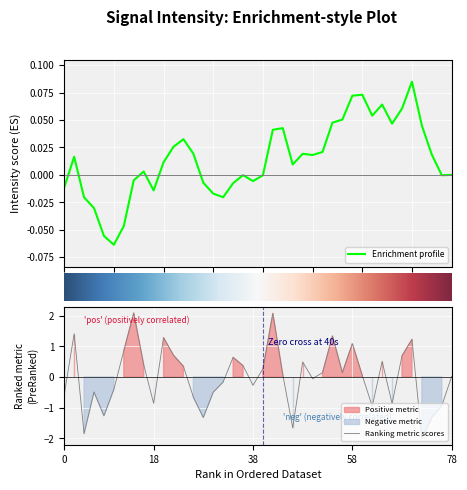

What is the minimum value for Ranking metric scores?

-2.0